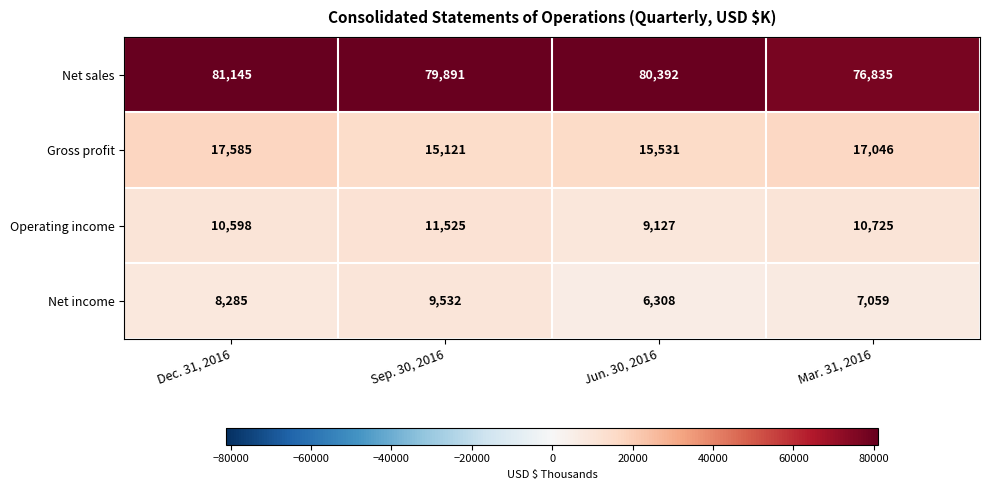

What is the difference between the highest and lowest values at Dec. 31, 2016?

72860